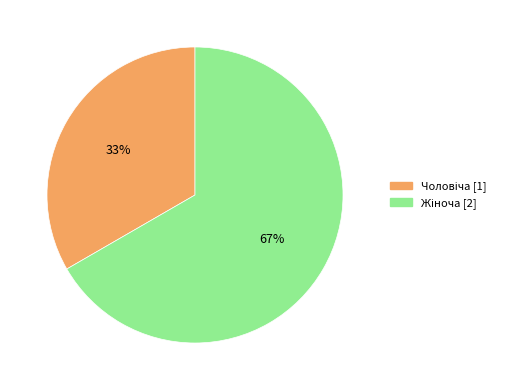

Is there any slice that represents more than half of the pie?

Yes